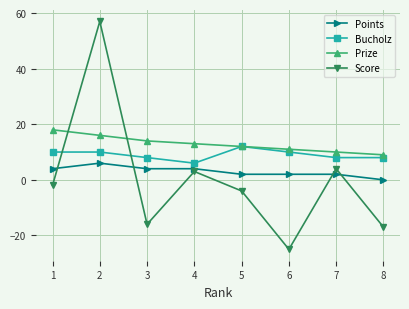

Where does the Score series first go above -2?

2